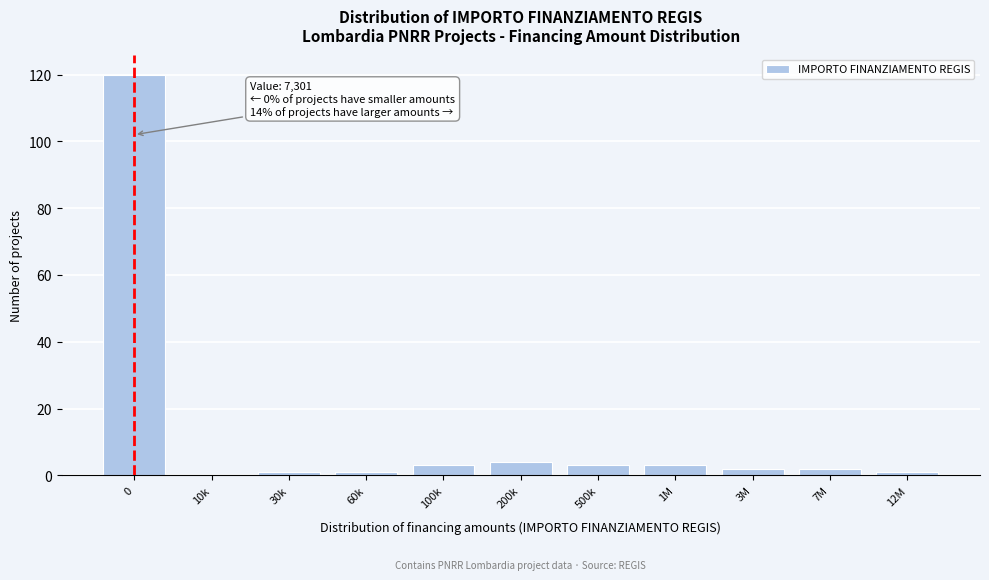

Reading right to left, list all the values displayed in this chart.

12M=1	7M=2	3M=2	1M=3	500k=3	200k=4	100k=3	60k=1	30k=1	10k=0	0=120